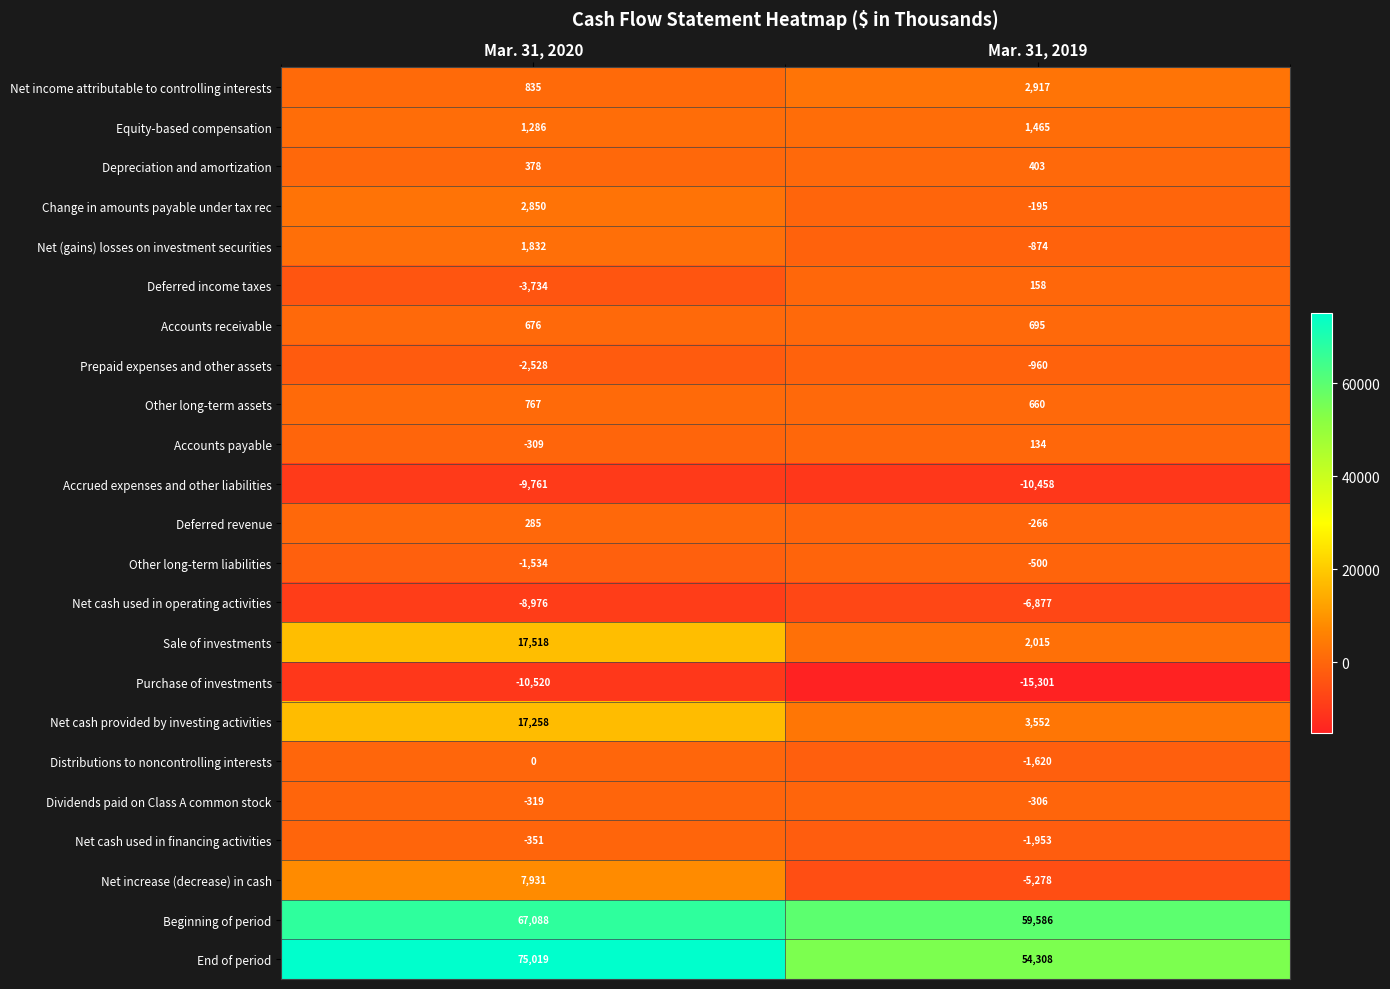

Read the Deferred income taxes value at Mar. 31, 2019, to the nearest 10.

160